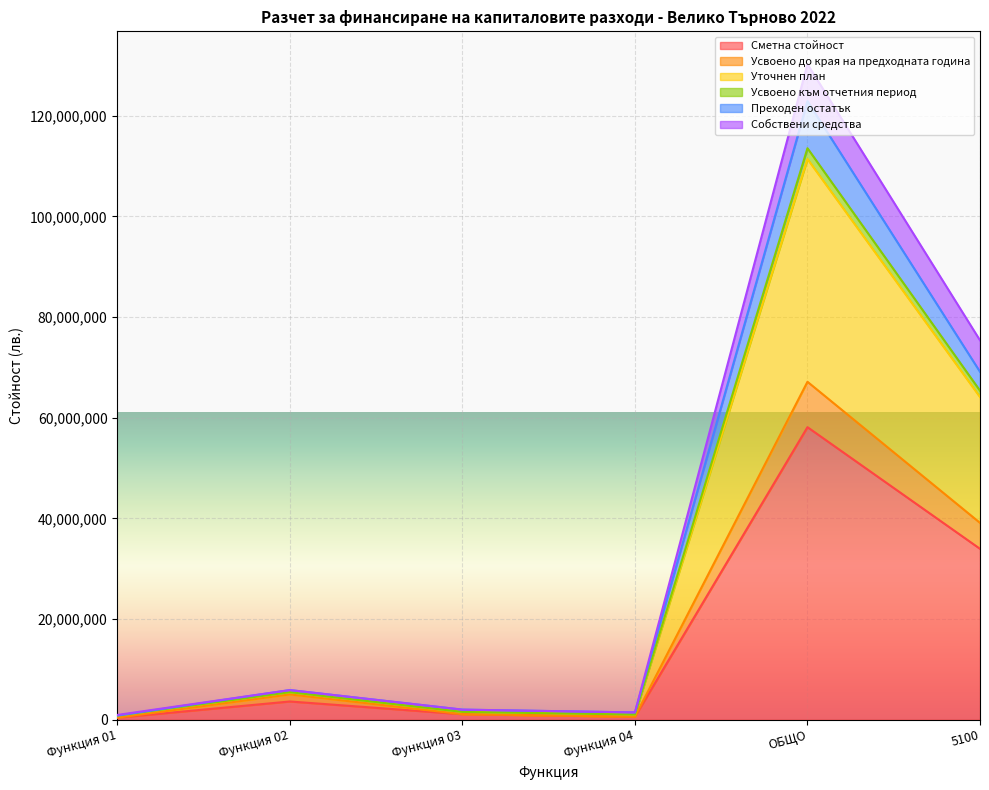

True or false: Уточнен план and Усвоено към отчетния период intersect in this chart.

False